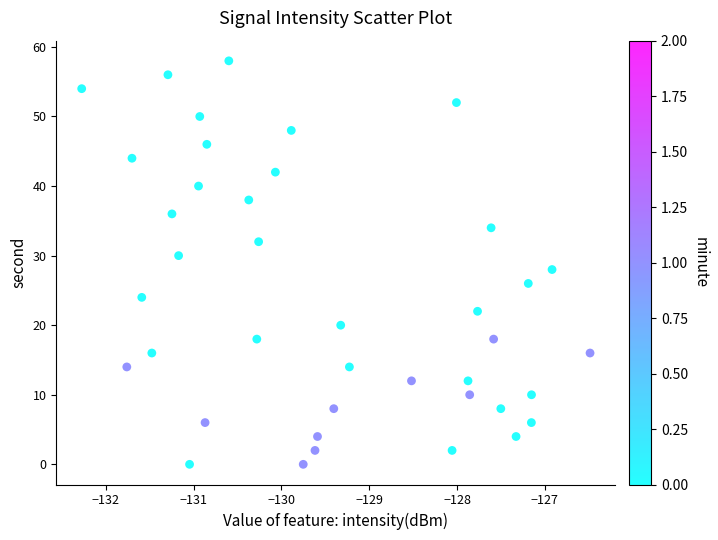

What is the range of Y values (max minus min)?

58